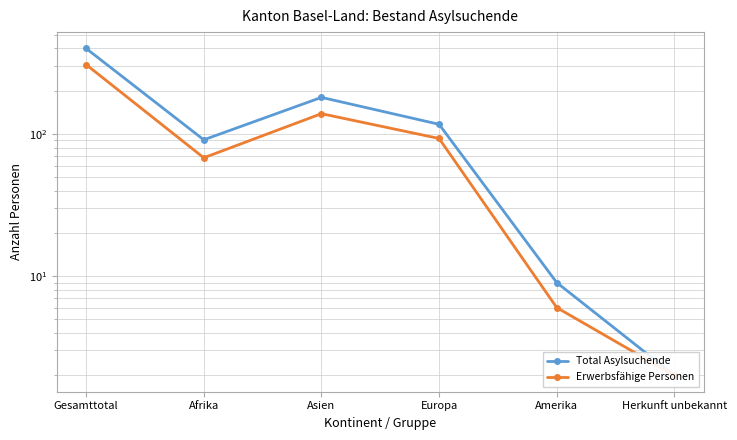

What is the sum of all Erwerbsfähige Personen values?

616